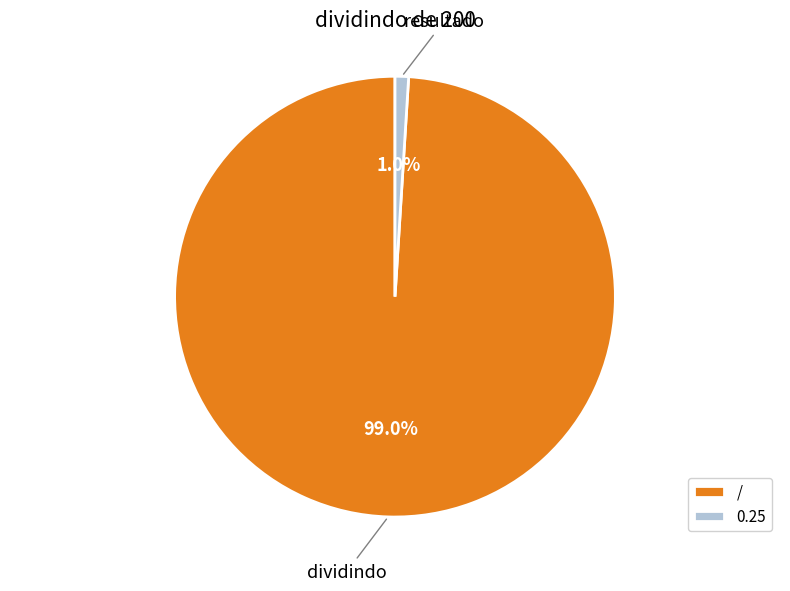

Does 0.25 represent more than half of the total?

No